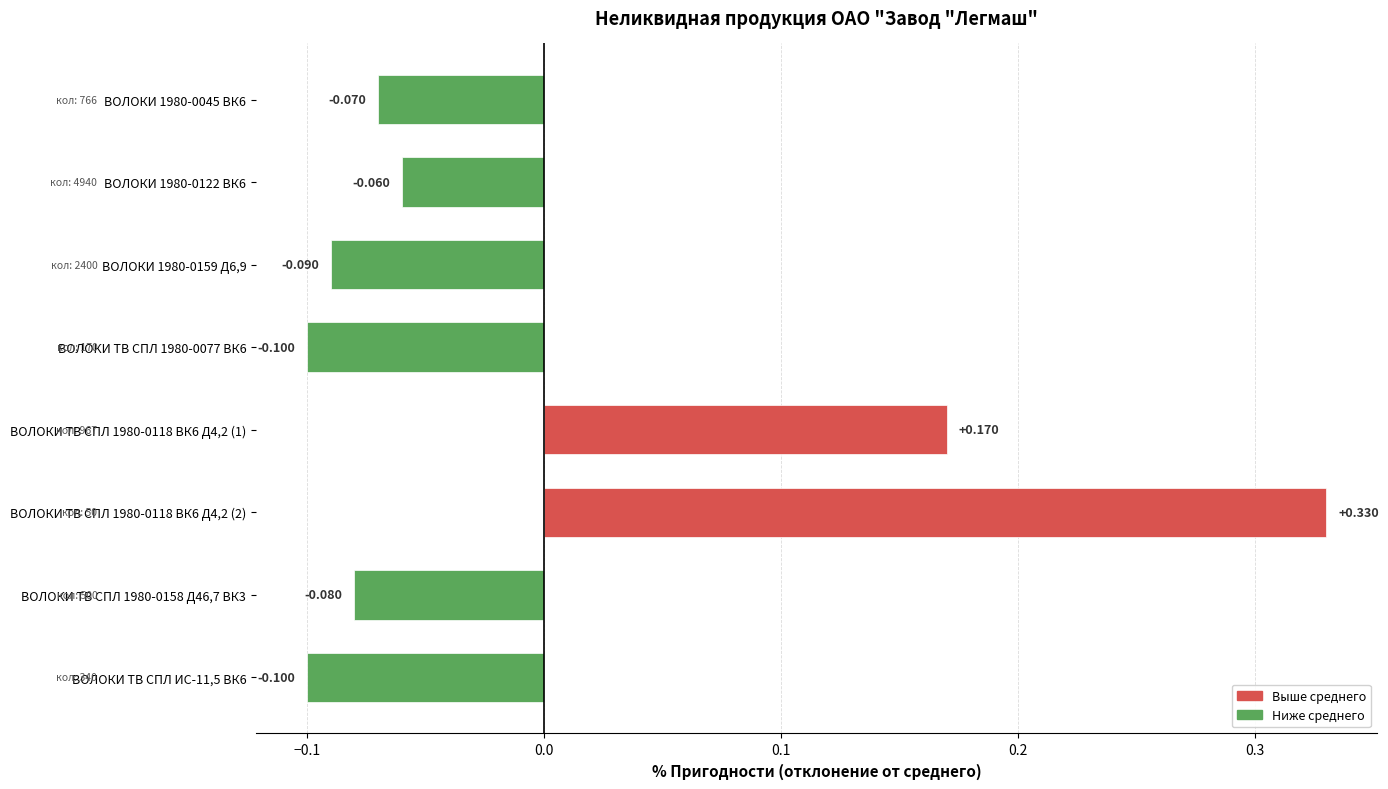

How many values are below zero?

6